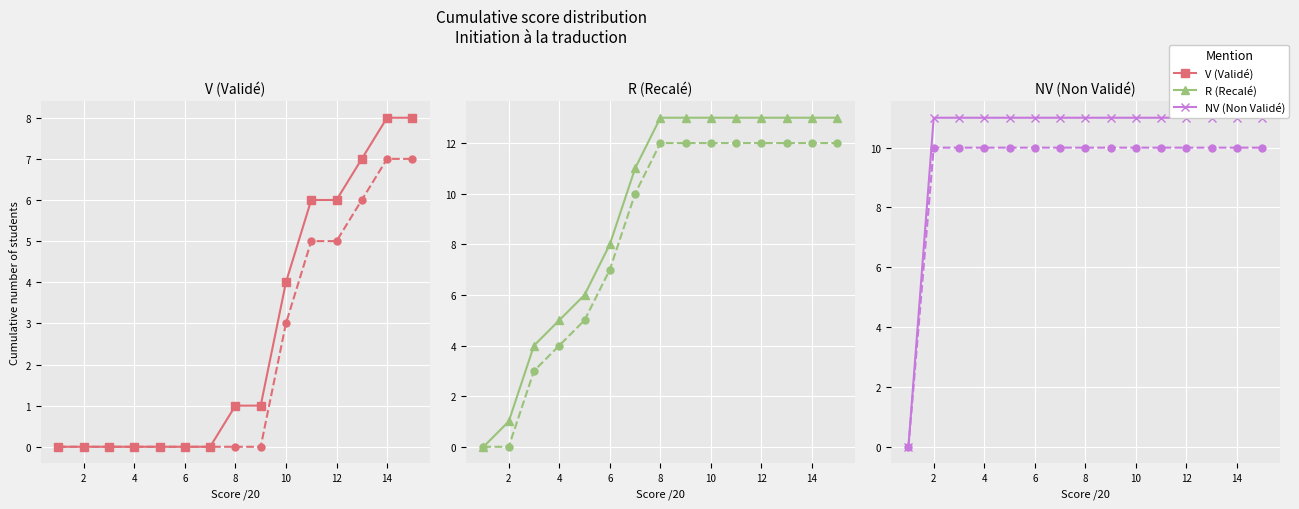

Between 8 and 13, which series saw the biggest shift?

V (Validé)